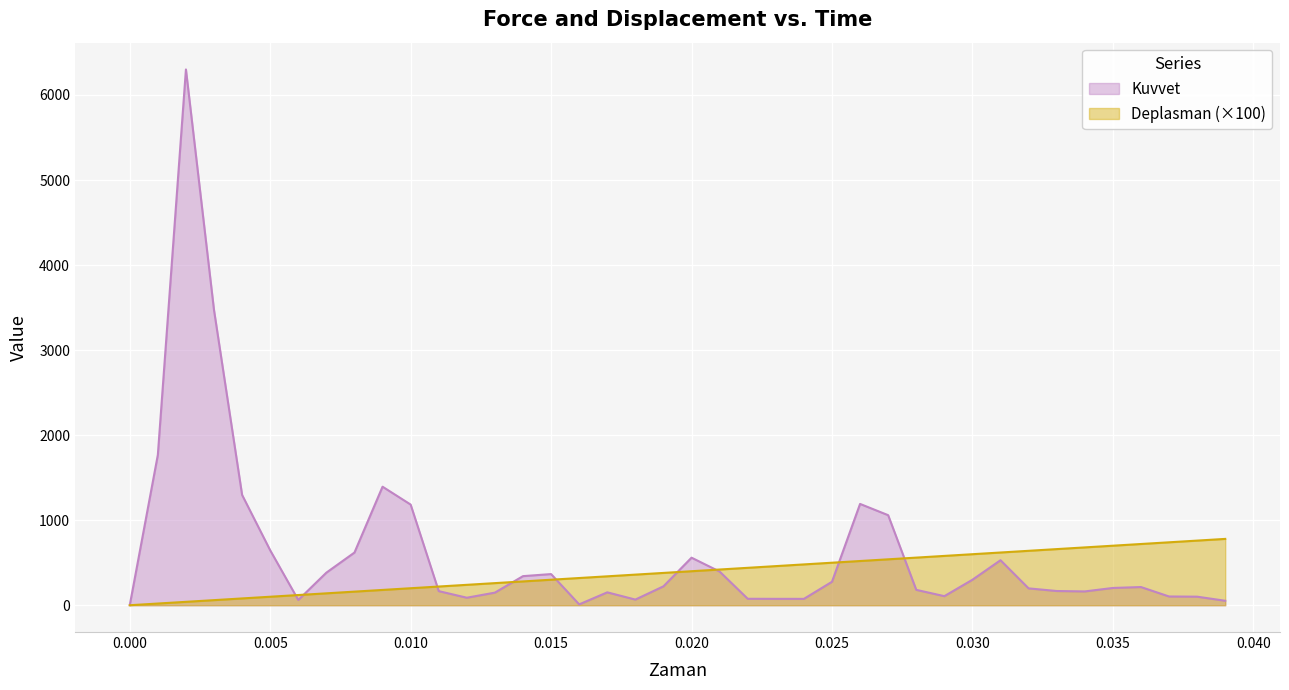

What is the greatest value displayed?

6299.9